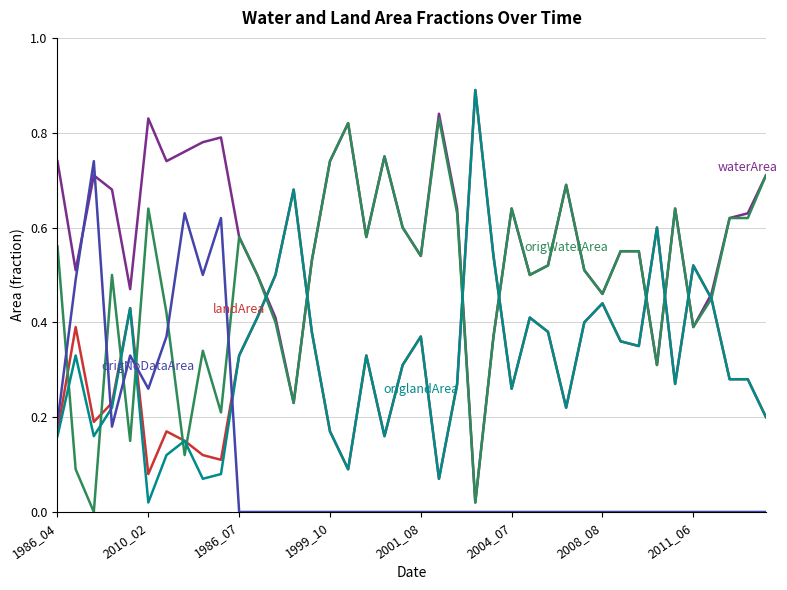

Is it true that waterArea equals 1.3 at 16?

False